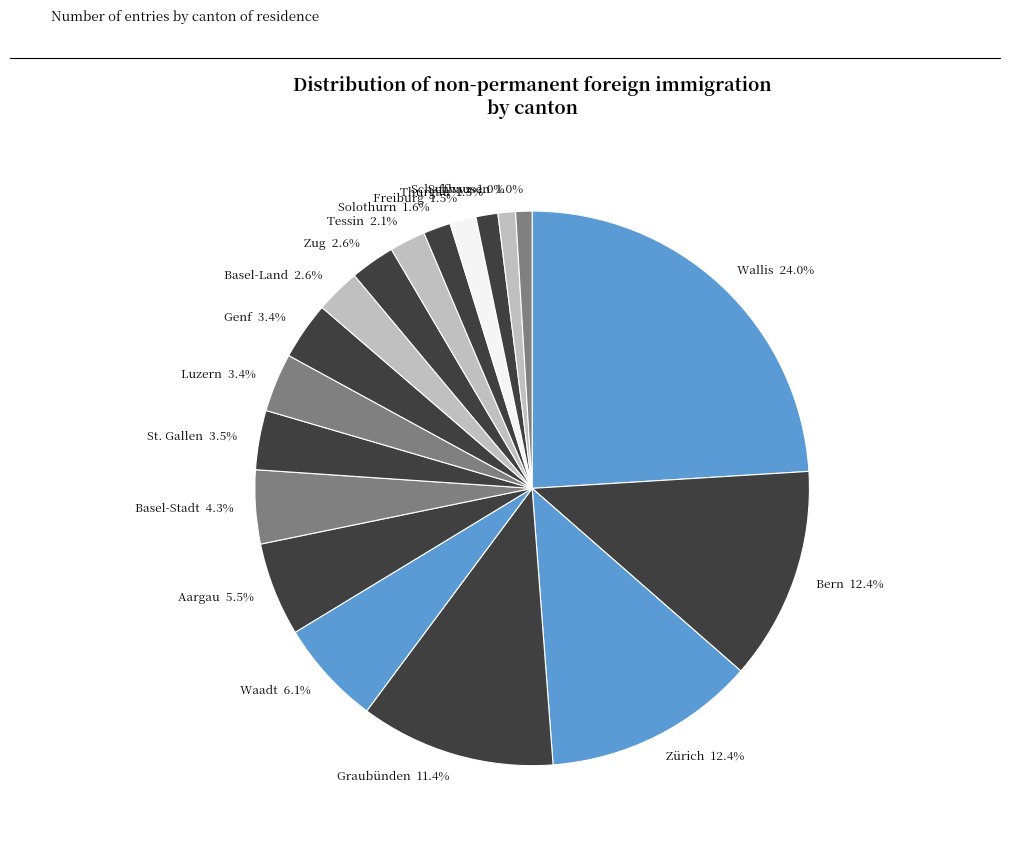

The Bern slice represents 6% of the pie. True or false?

False